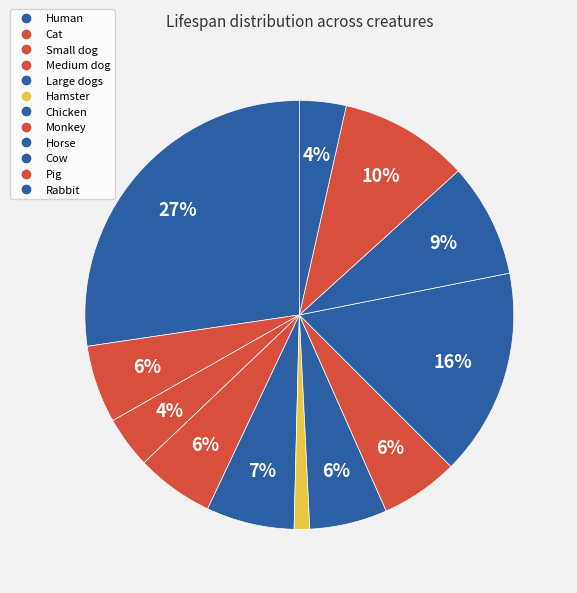

What percentage is NOT represented by Chicken?

94.1%